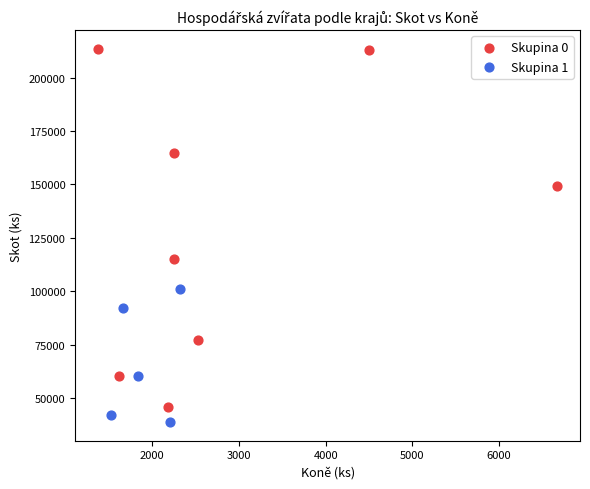

Which series has the largest Y range (max minus min)?

Skupina 0